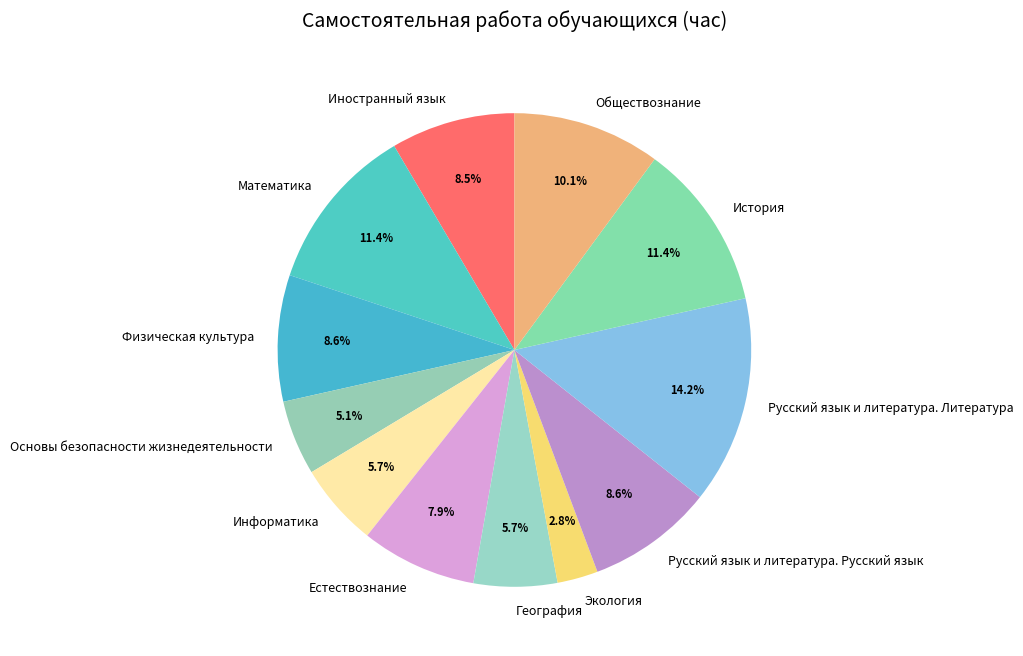

To the nearest percent, what is the difference between the largest and smallest slice percentages?

11%